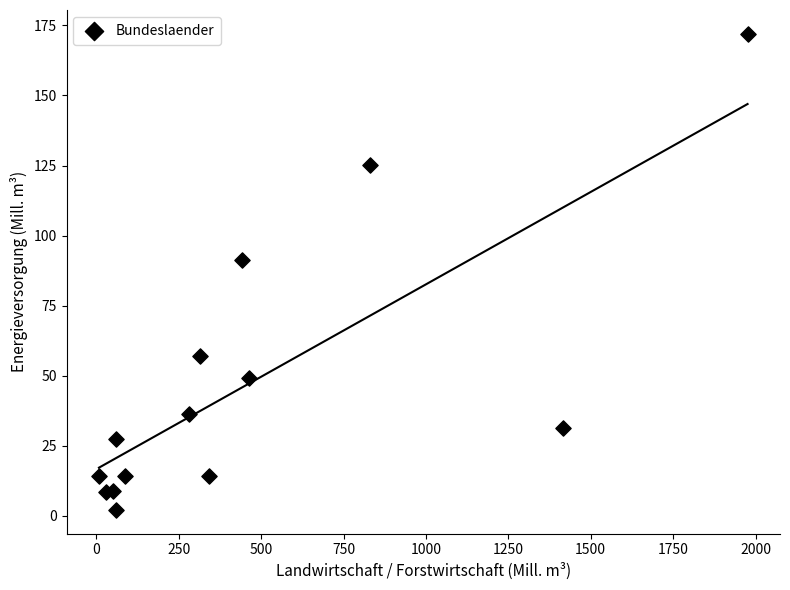

What Y value in the scatter plot is closest to 87?

91.2